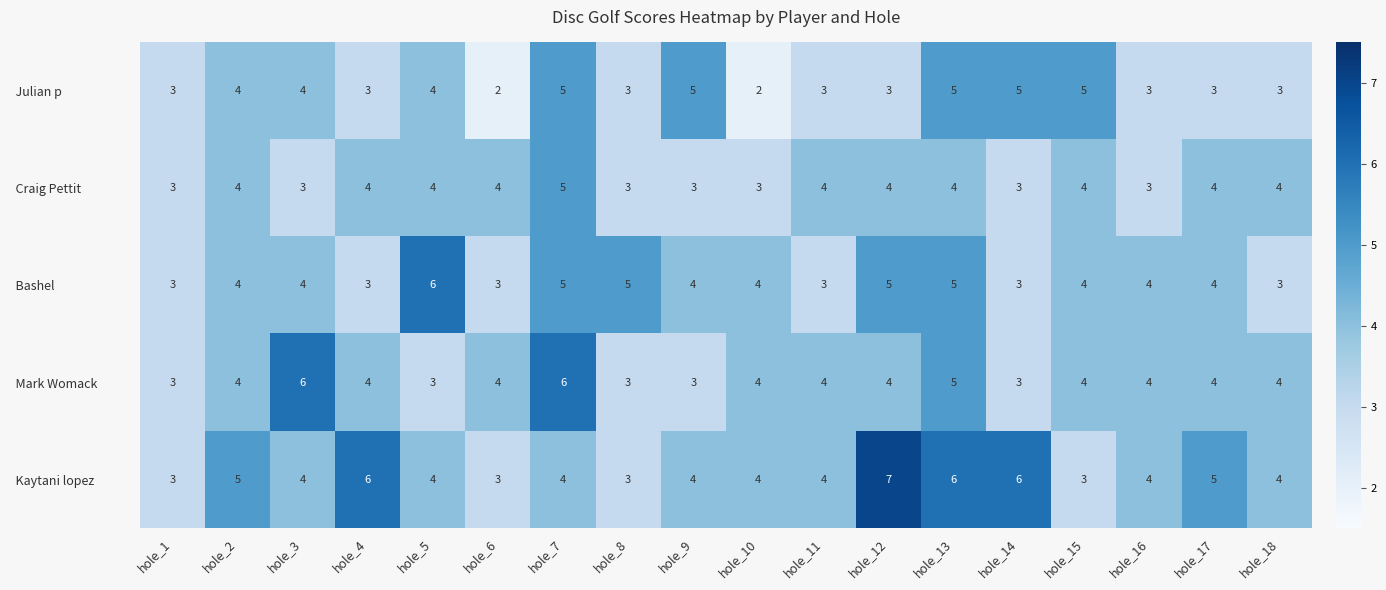

What is the total value across all series at hole_18?

18